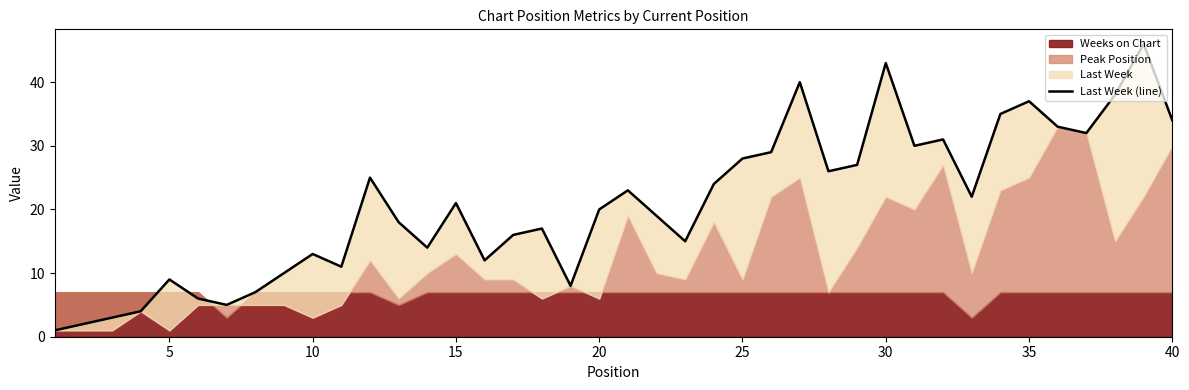

What is the smallest value displayed?

1